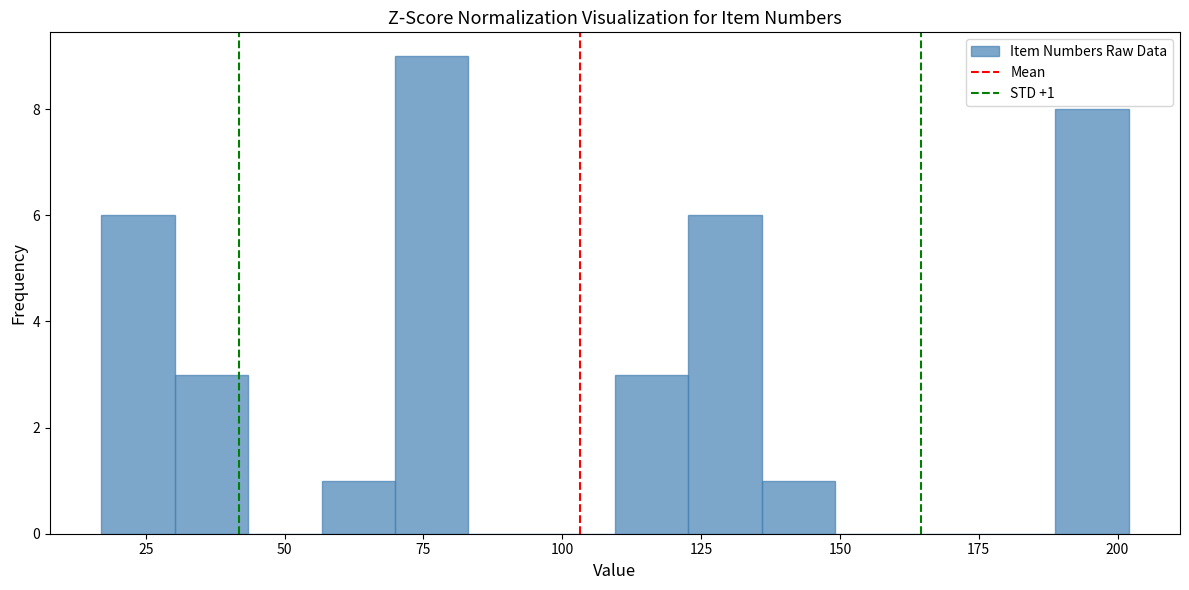

Read against the x-axis, roughly where is the centre of the tallest bar?

75